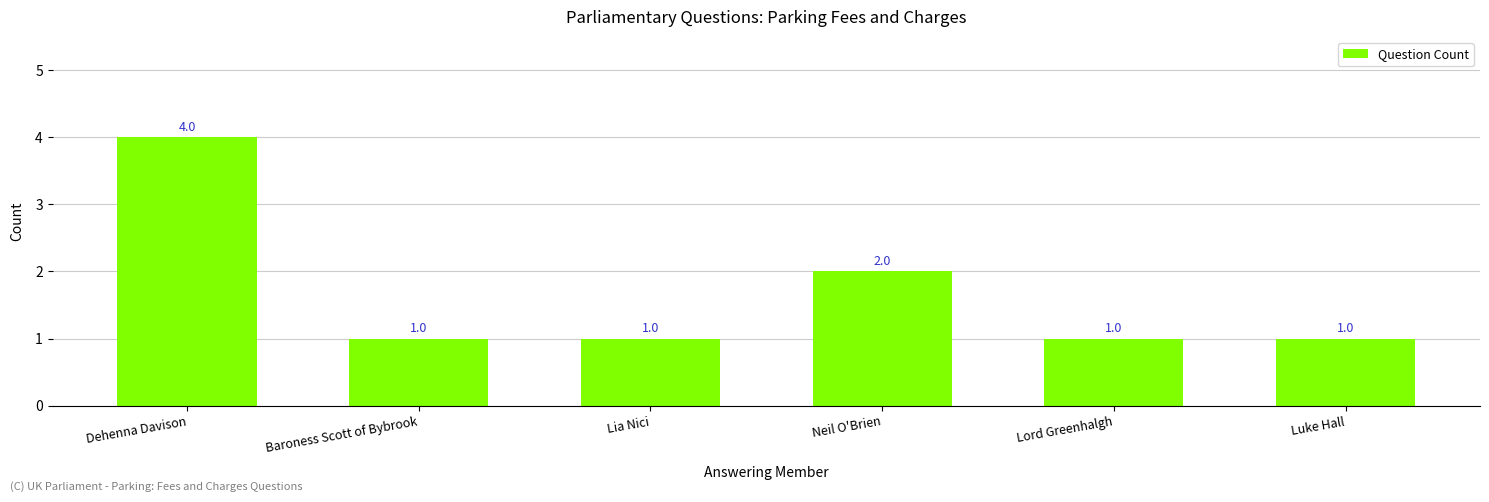

How many values exceed 1?

2